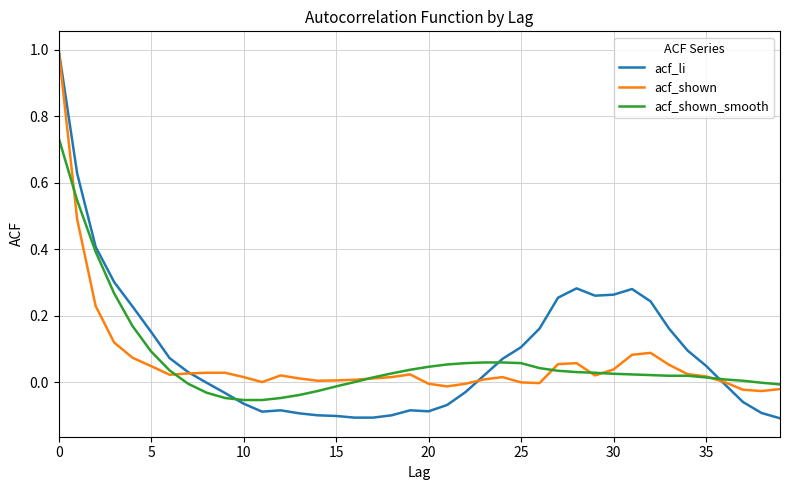

True or false: acf_shown_smooth and acf_li cross at least once.

True